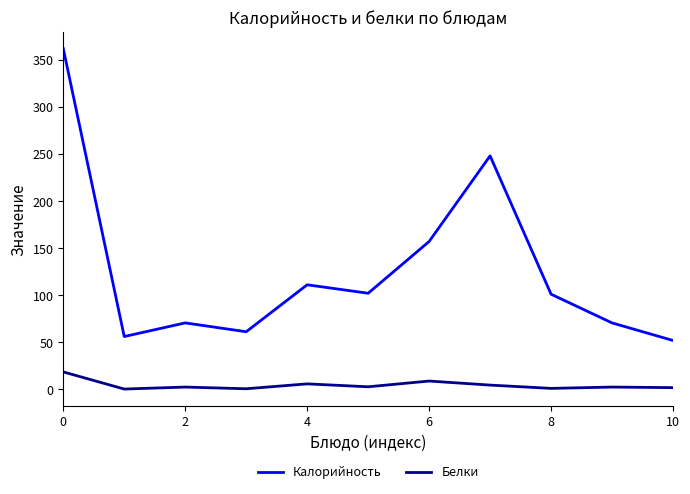

What is the difference between the maximum and minimum values in the Калорийность series?

310.2